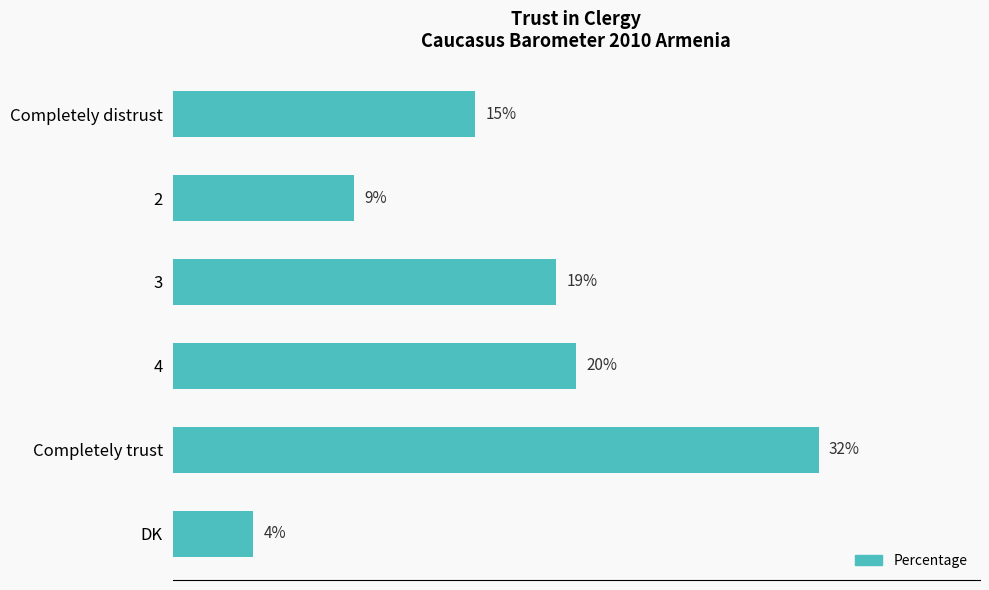

Between 2 and Completely distrust, which is larger?

Completely distrust